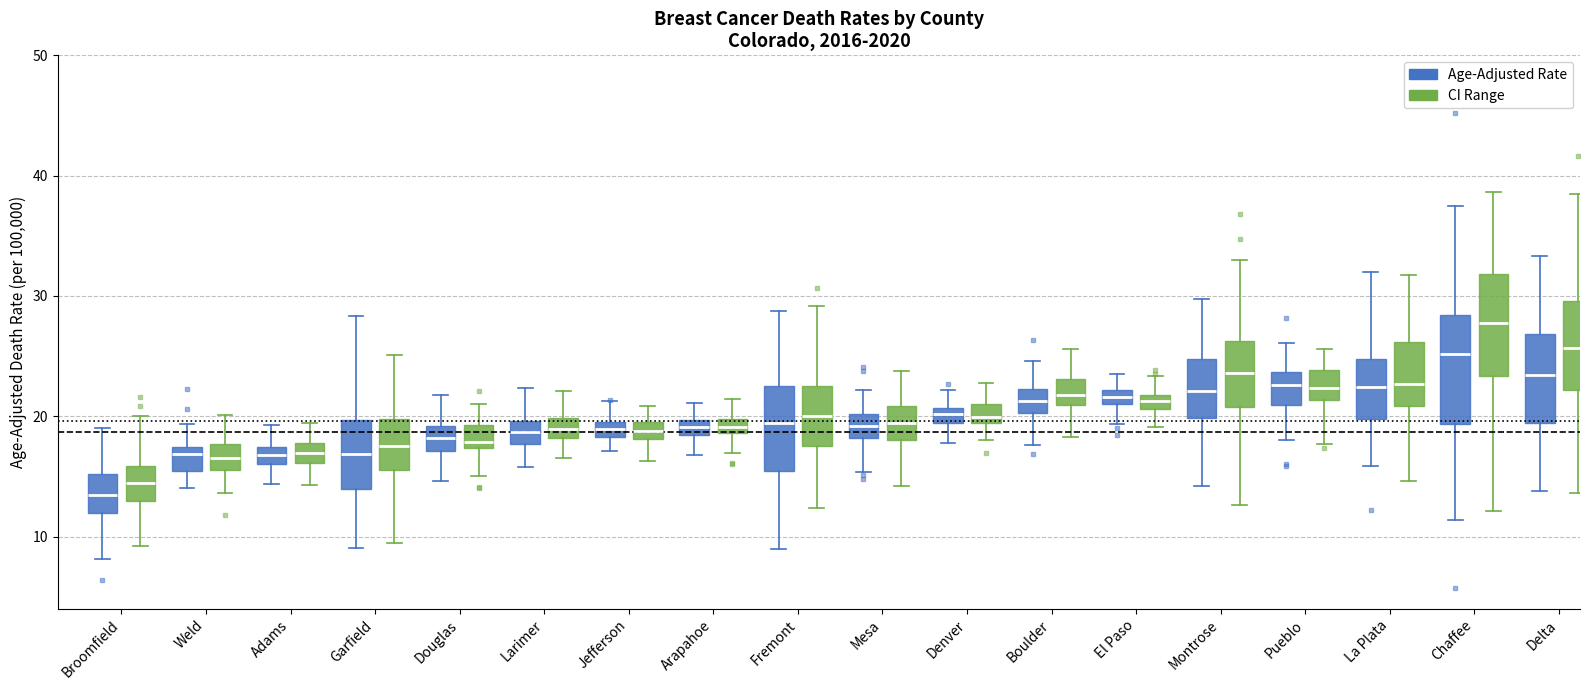

Where is the lower edge of the box for Chaffee (CI Range) on the y-axis? The values are not printed on the chart, so give them approximately, as read against the axis.

23